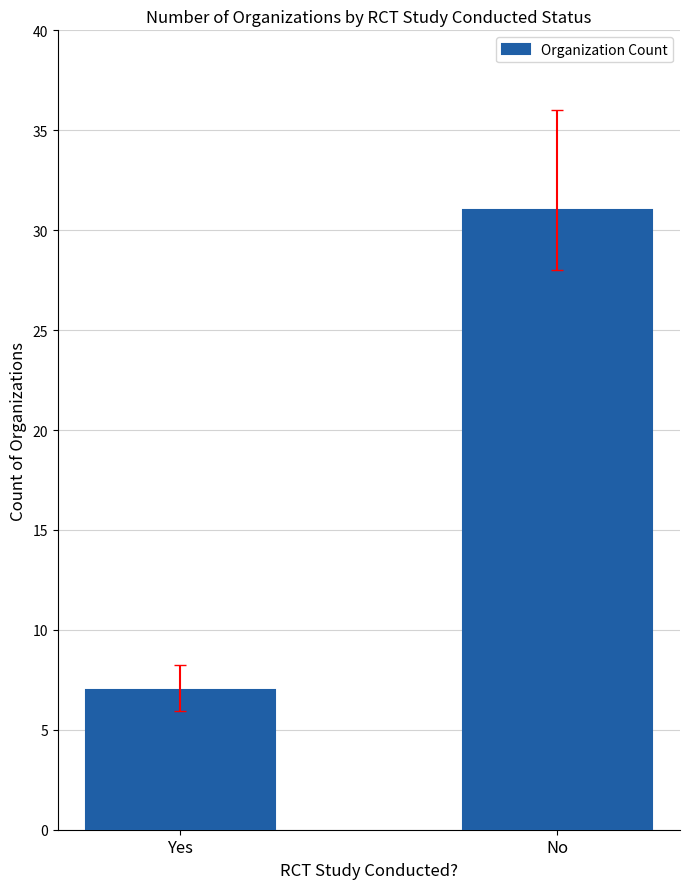

Which has a higher value, No or Yes?

No